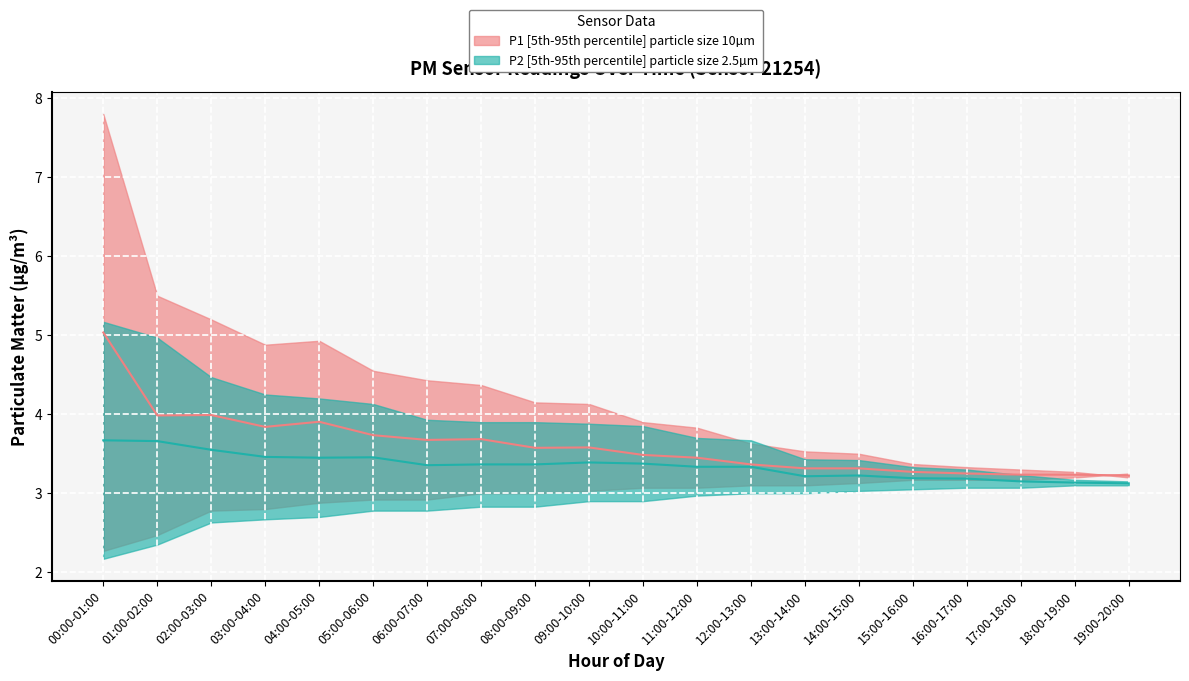

Rank the series by their average value, from lowest to highest.

P2_upper, P1_upper